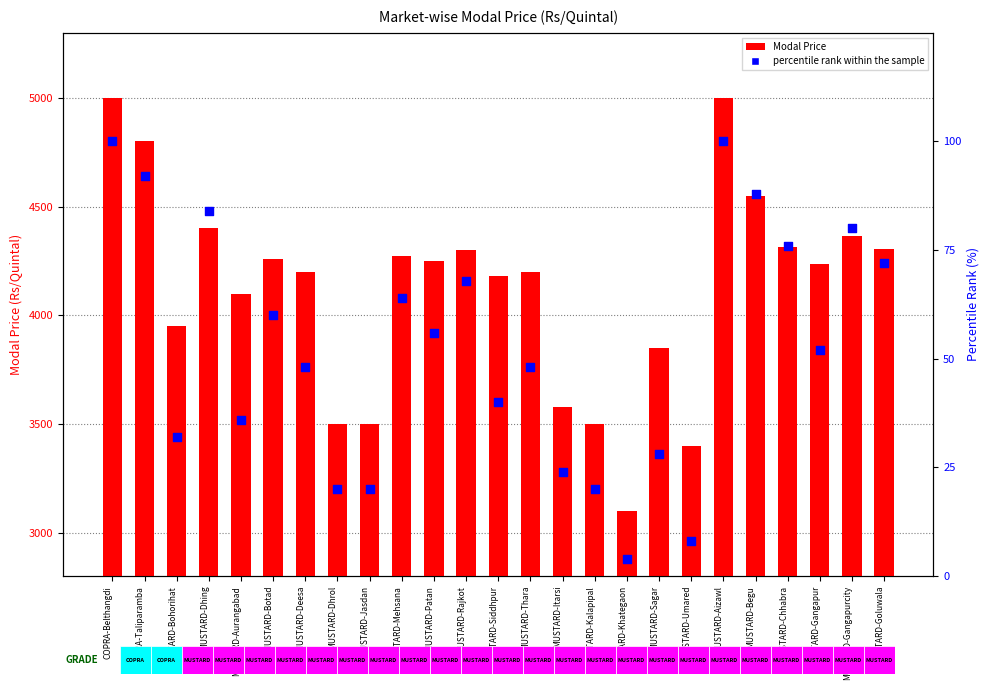

Which series has the largest total across all categories?

Modal Price